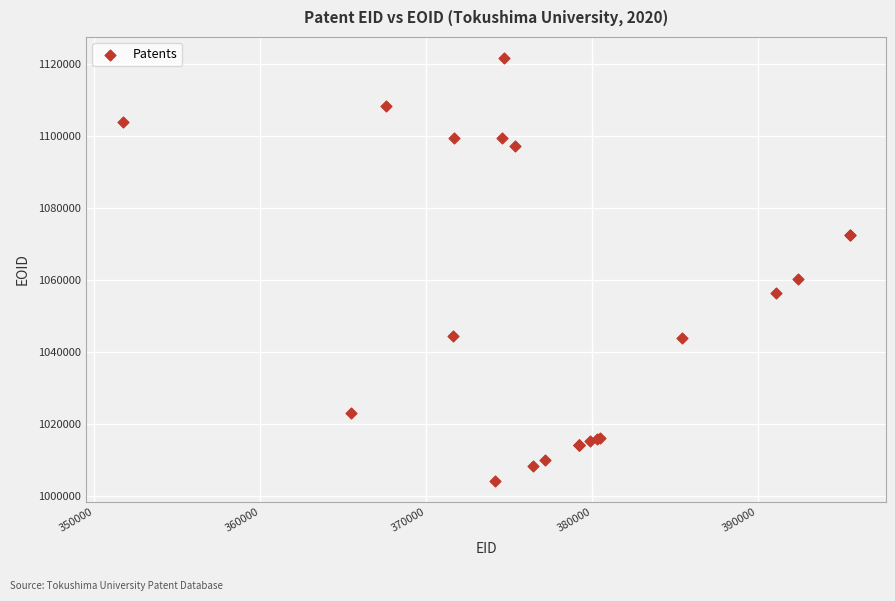

What Y value in the scatter plot is closest to 1063010?

1060232